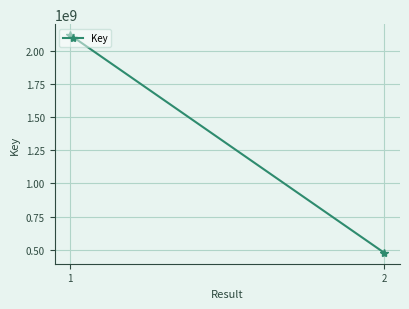

The value at 2 is 476671886. True or false?

True